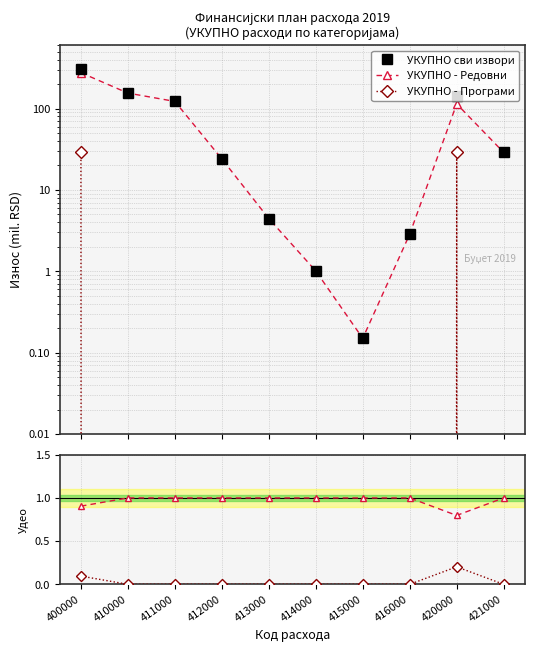

How many lines are shown in the chart?

5